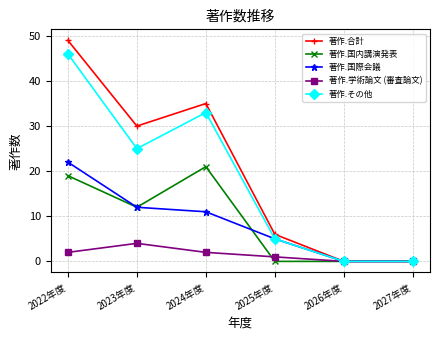

The 著作.その他 series shows 25 at 2023年度. True or false?

True